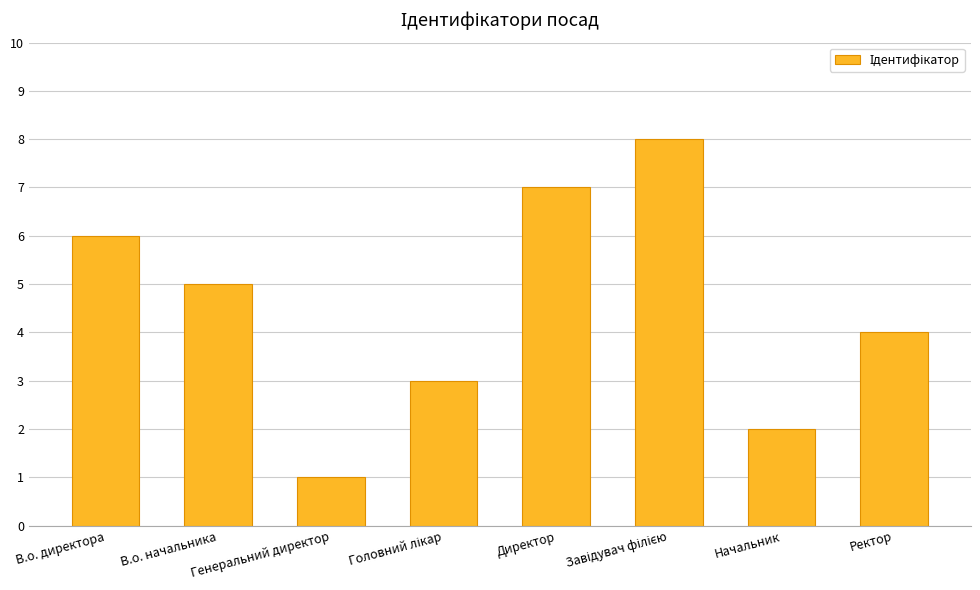

At which label is the value closest to 4?

Ректор